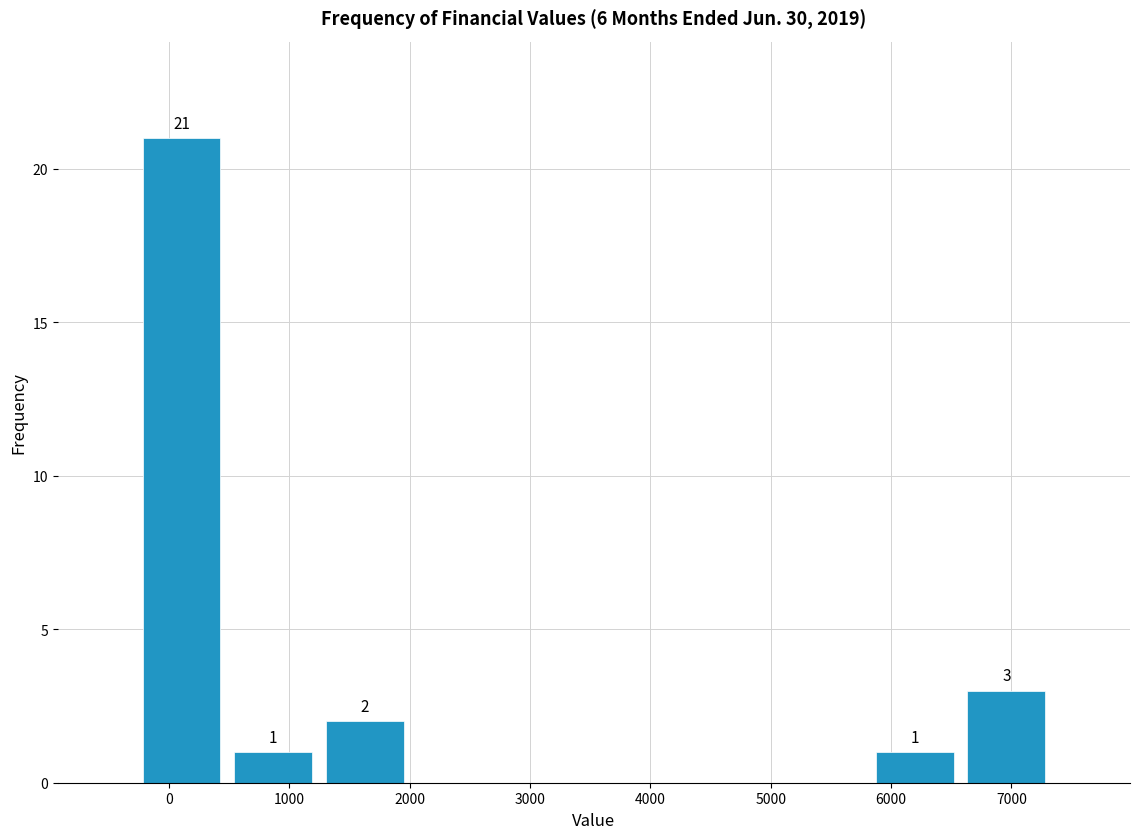

Which range on the x-axis has the tallest bar?

-300 to 500